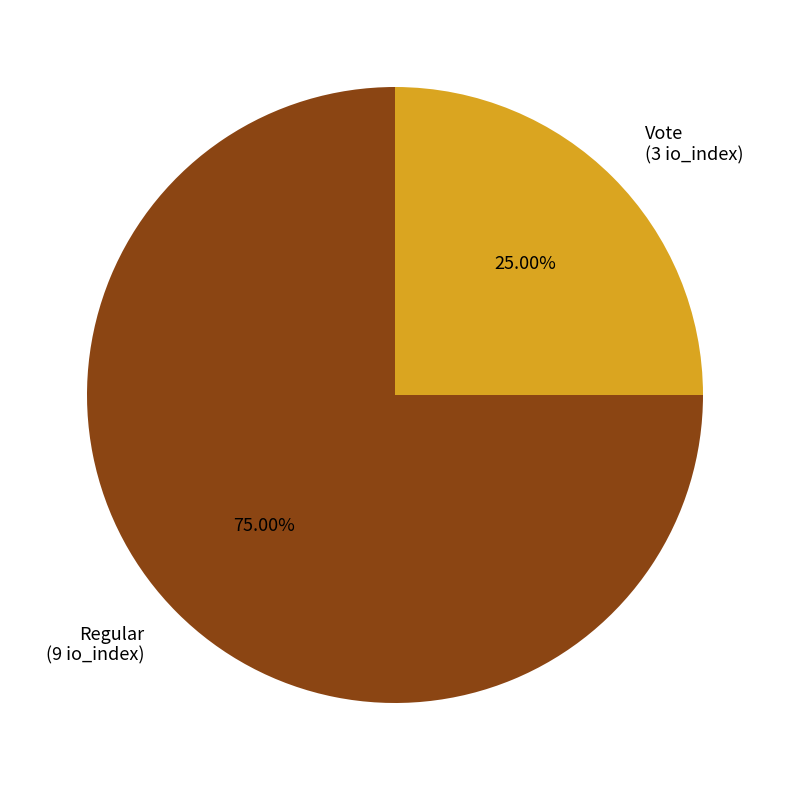

How many segments does this pie chart have?

2